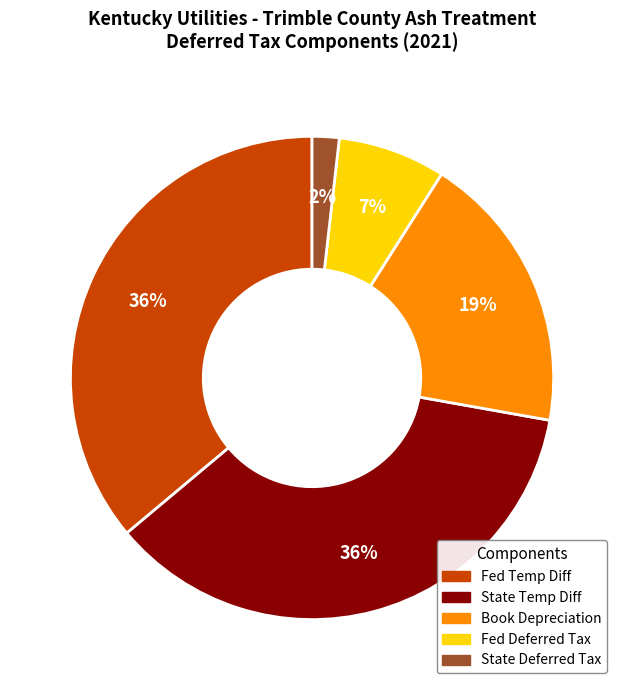

How many segments does this pie chart have?

5